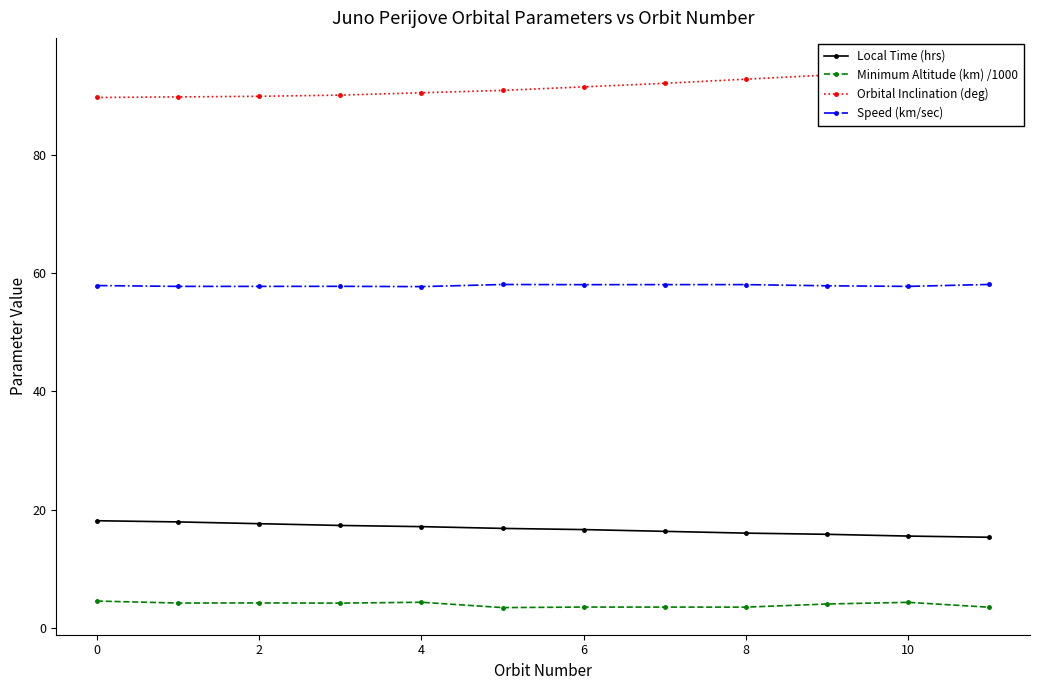

What is the smallest value displayed?

3.4